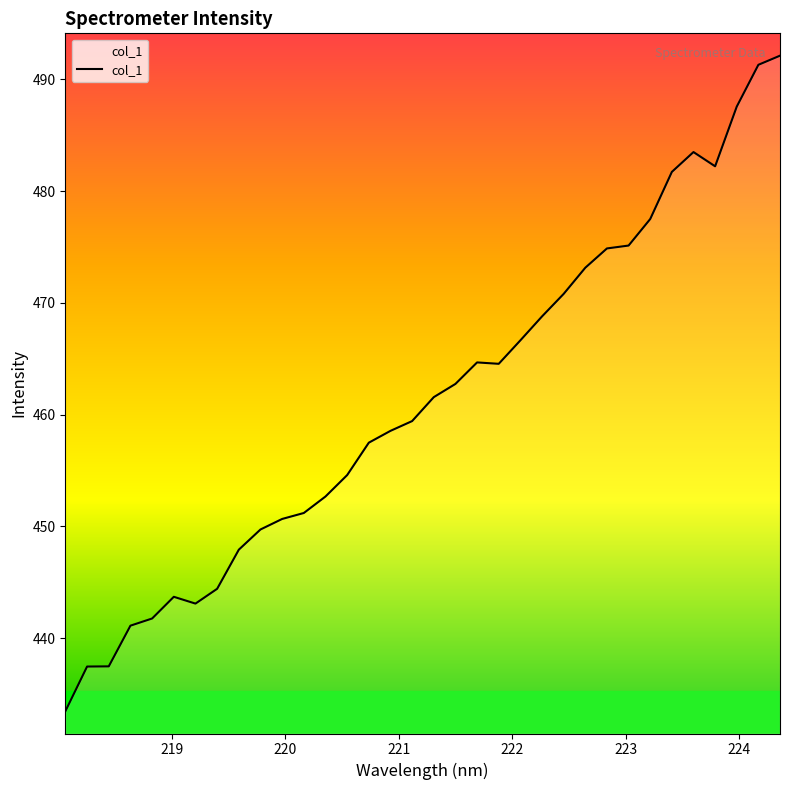

What is the minimum value shown in the chart?

433.5